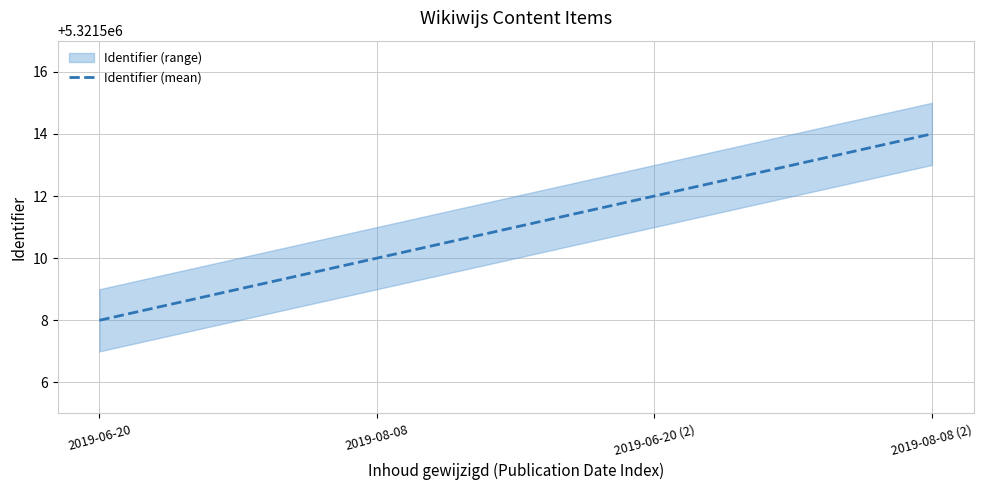

What is the greatest value displayed?

5321514